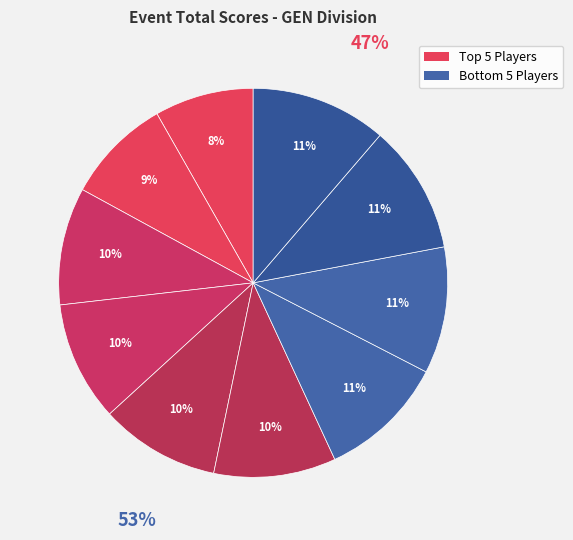

How many slices are in this pie chart?

10